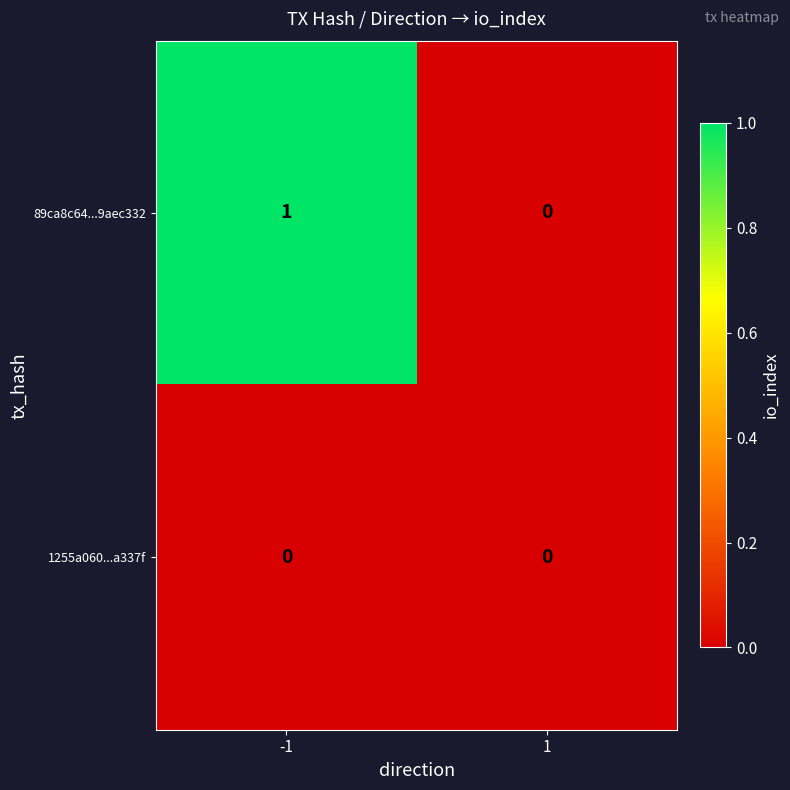

List the series in order of their overall mean, lowest first.

1255a060...a337f, 89ca8c64...9aec332